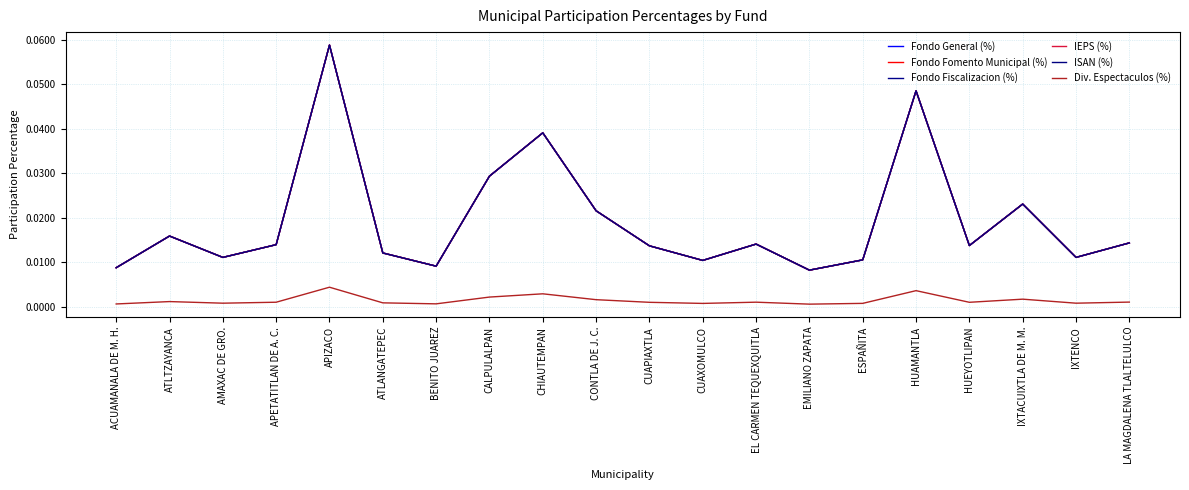

Is this an area chart (filled region under the line)?

No